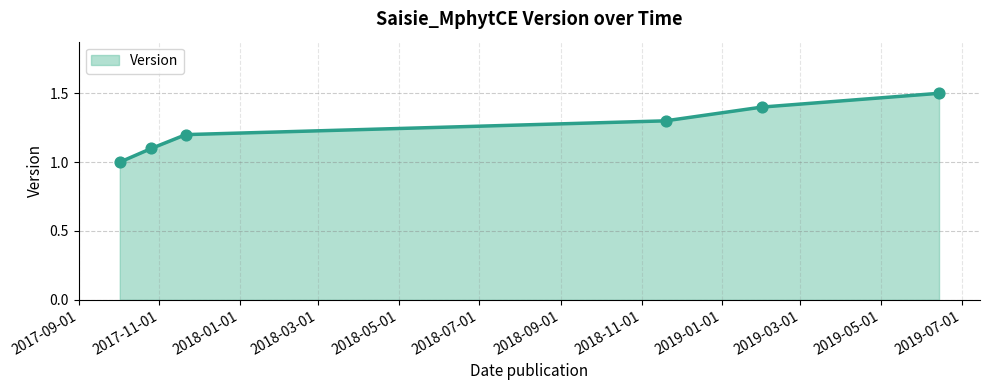

True or false: the data has more than 1 interior local peaks.

False